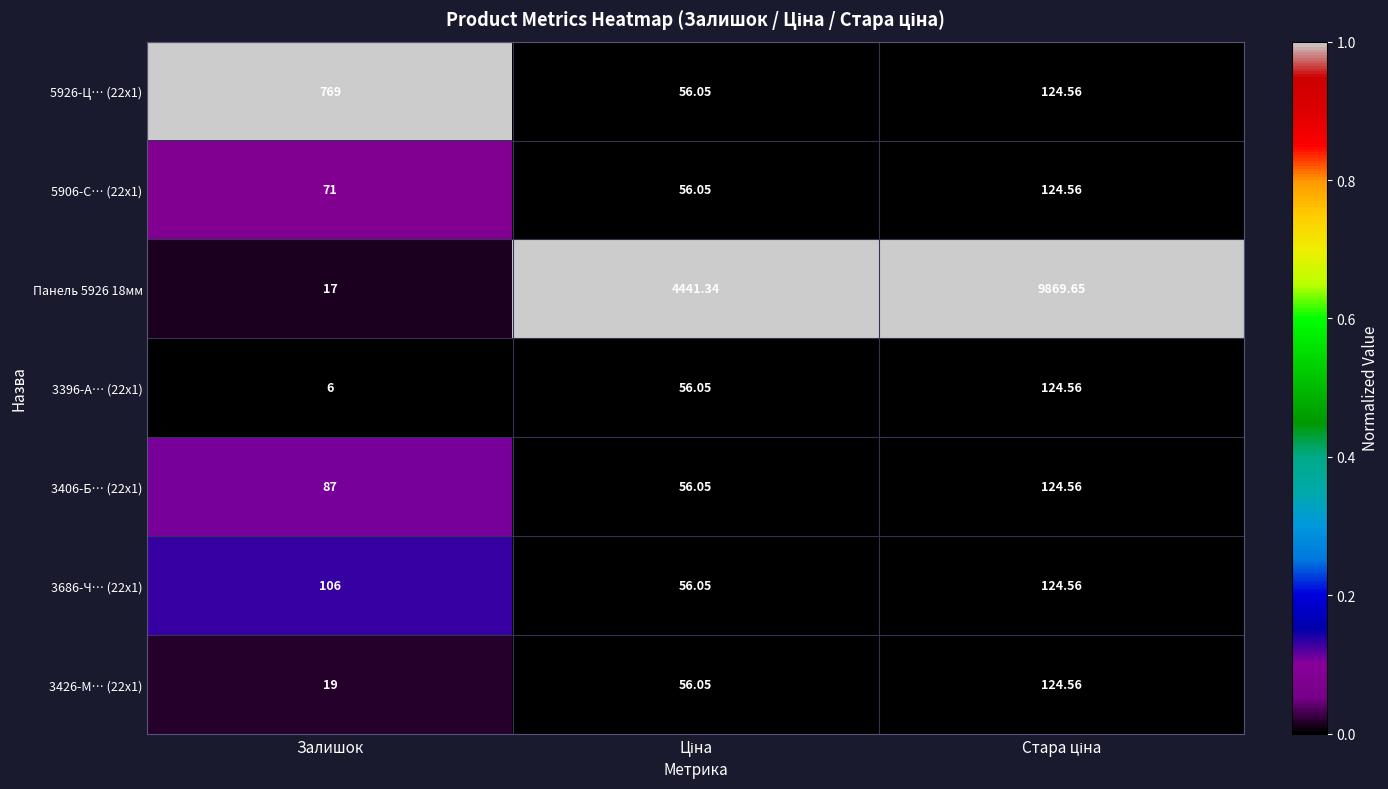

Where does the 5926-Ц… (22x1) series first go above 124?

Залишок